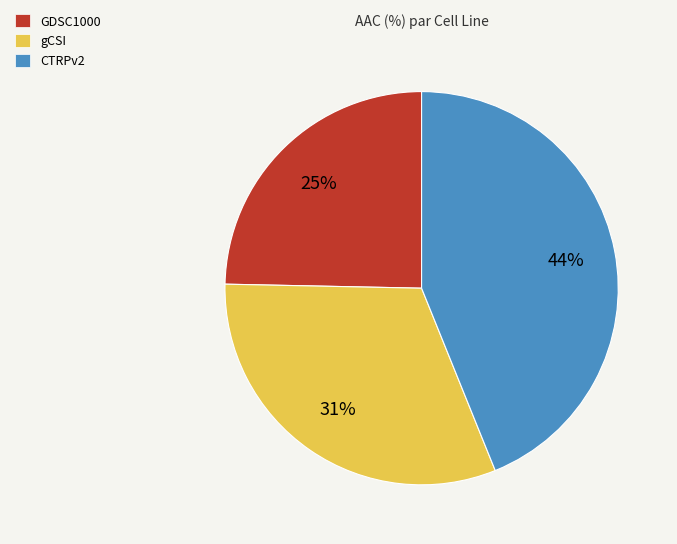

To the nearest percent, what percentage of the pie is CTRPv2?

44%